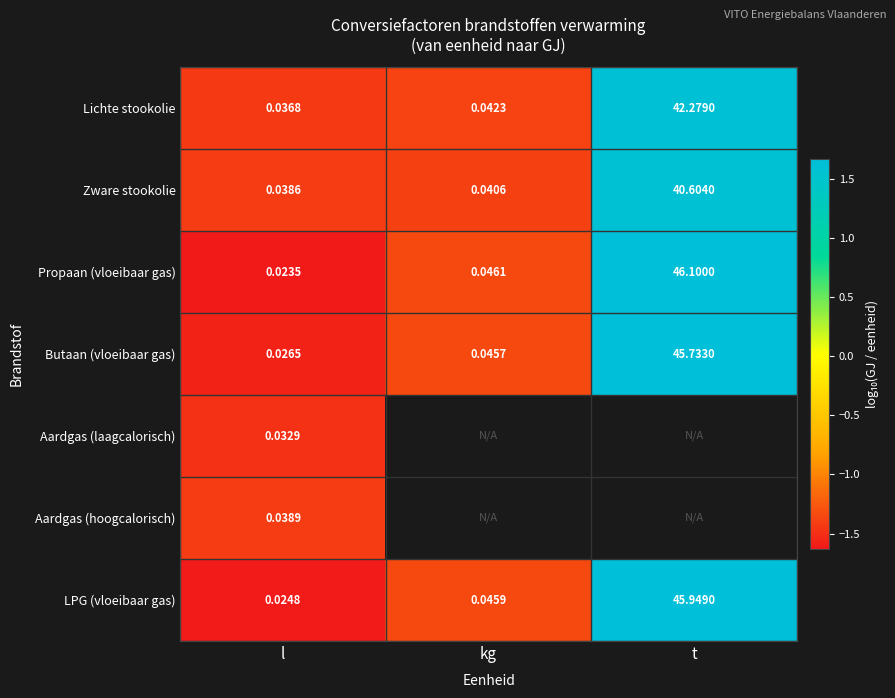

Where is Butaan (vloeibaar gas) nearest to the value 22?

kg